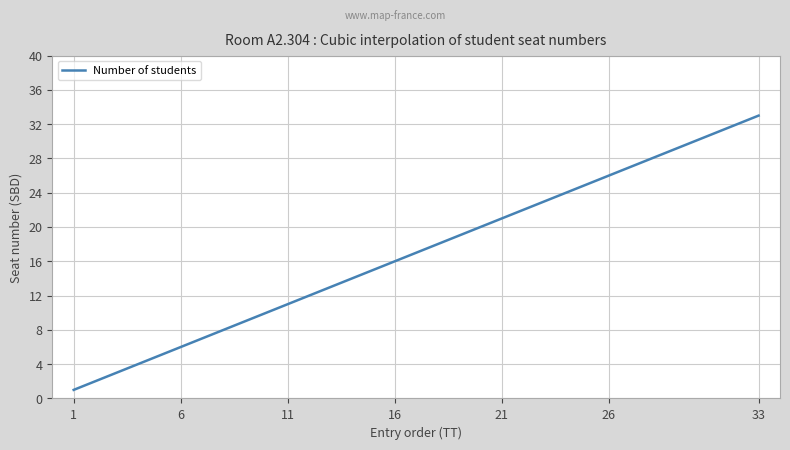

What is the minimum value shown in the chart?

1.0